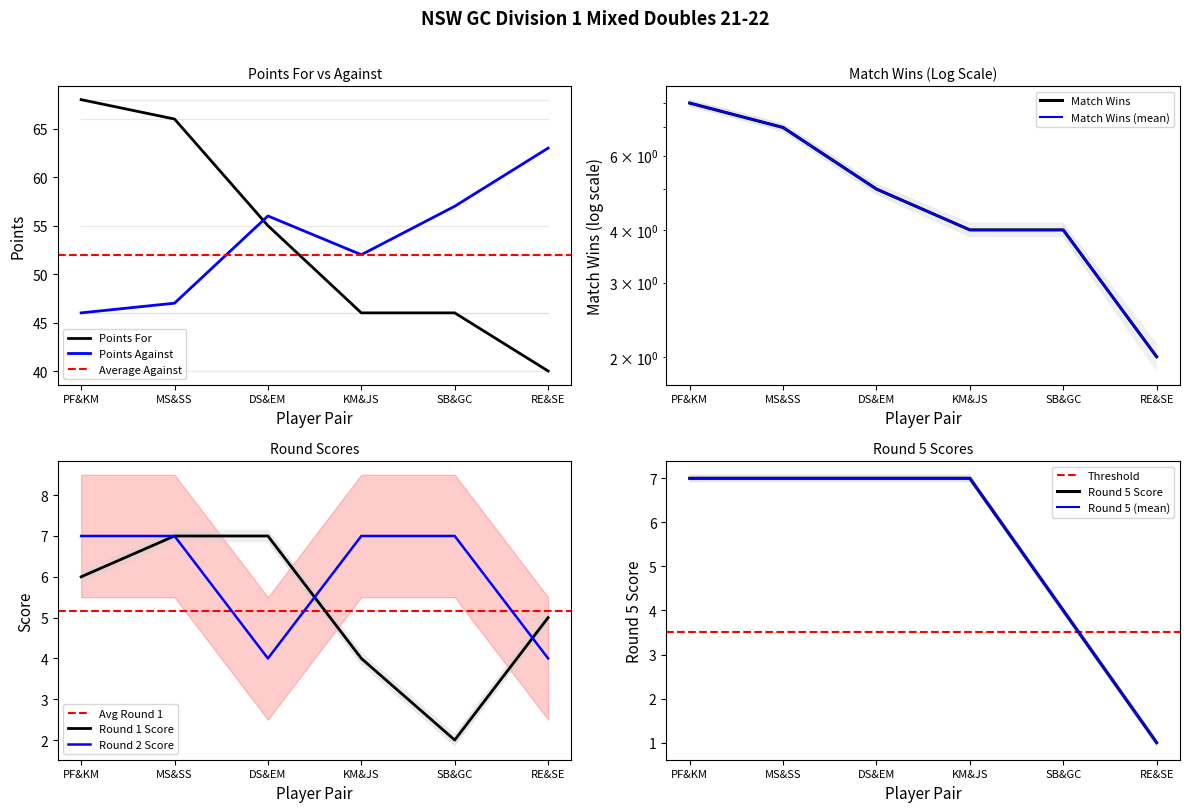

Rank the categories by Points For value from highest to lowest.

Peter Freer & Kate McLoughlin, Mark Scruton & Sue Sellers, David Scott & Elizabeth Montague, Kevin McGlynn & Jill Sullivan, Stephen Burns & Georgina Carnegie, Robert Elliott & Sue Eldridge-Smith